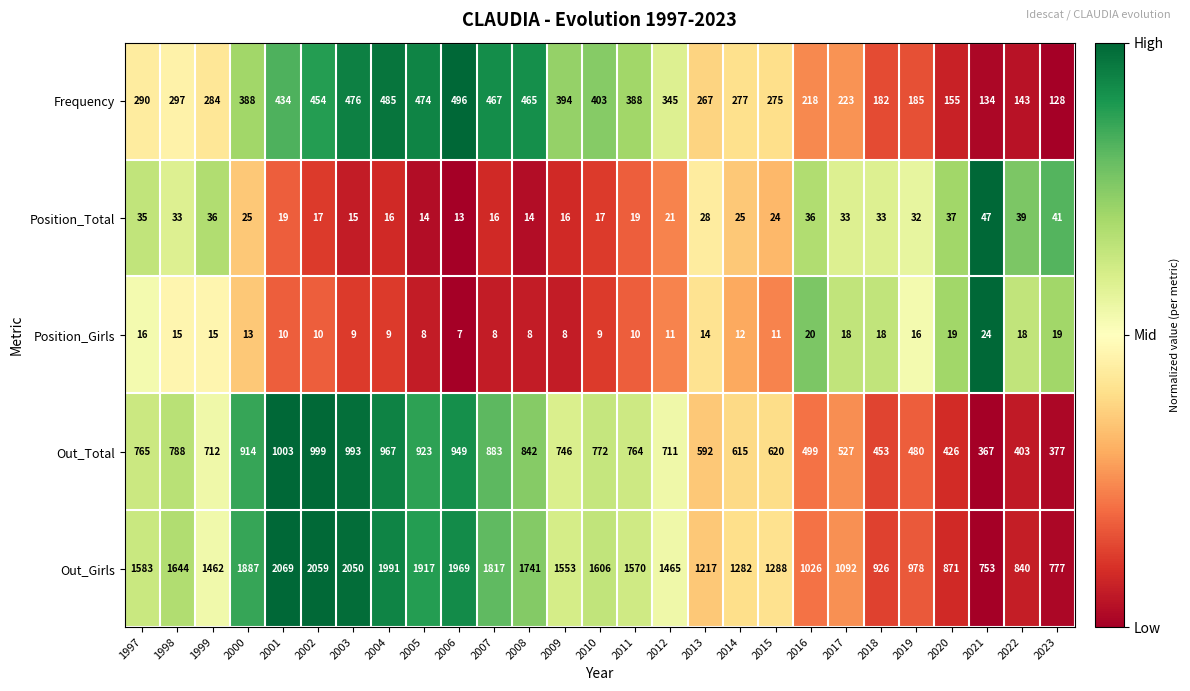

Is it true that Frequency equals 650 at 2007?

False